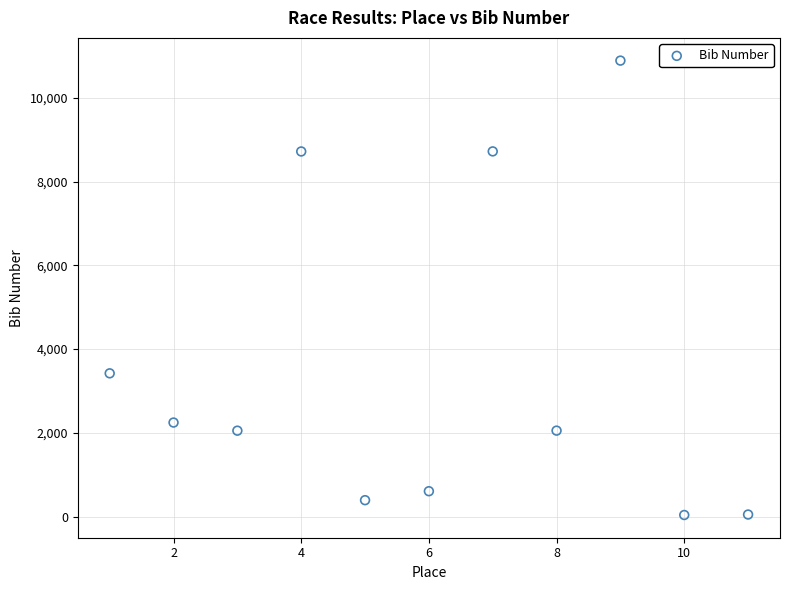

What is the range of Y values (max minus min)?

10847